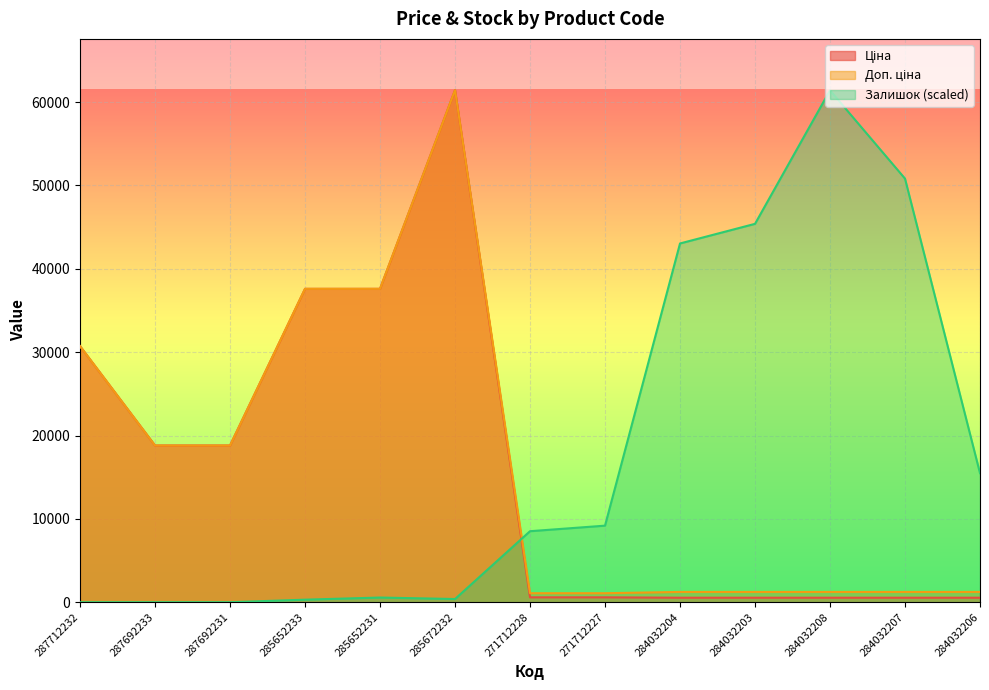

List the labels in order of Ціна value, smallest first.

284032204, 284032203, 284032208, 284032207, 284032206, 271712228, 271712227, 287692233, 287692231, 287712232, 285652233, 285652231, 285672232